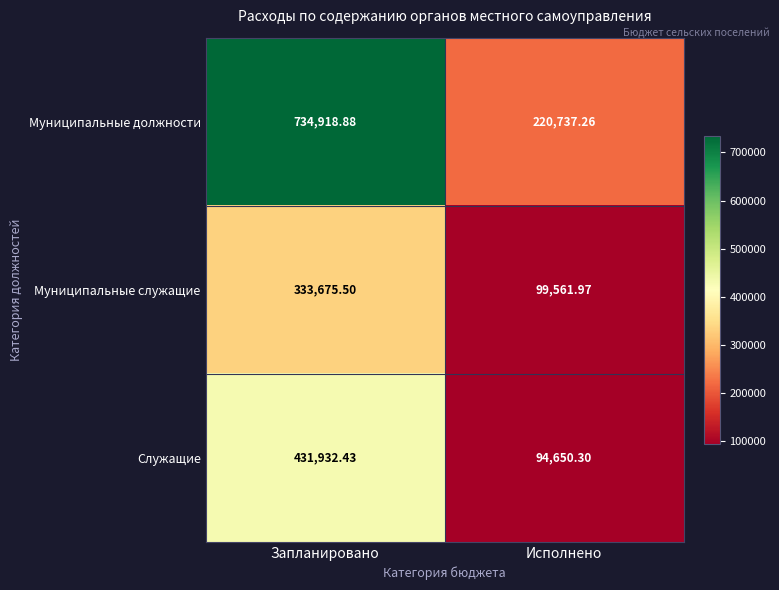

Which label corresponds to the largest value in the chart?

Запланировано